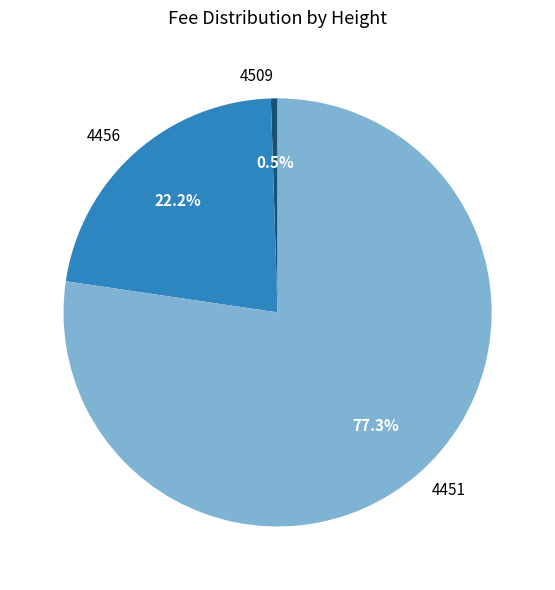

To the nearest percent, what percentage of the pie is 4456?

22%